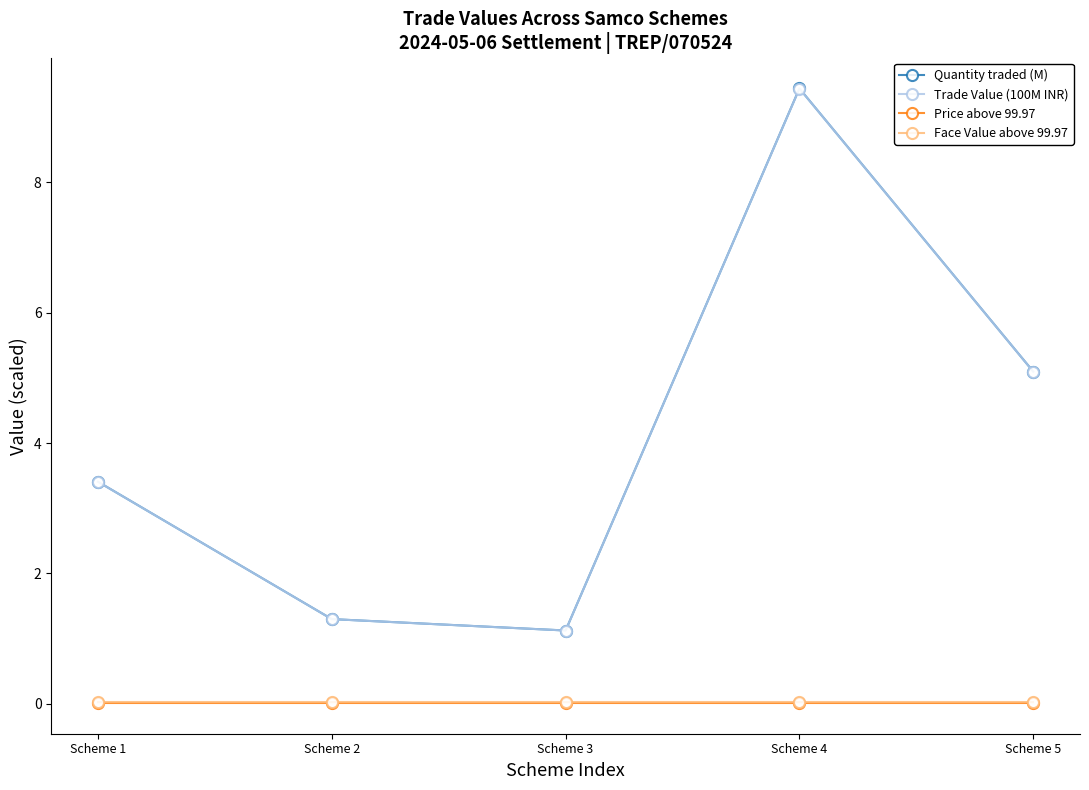

True or false: Face Value above 99.97 has a value of 0.0 at Scheme 4.

True